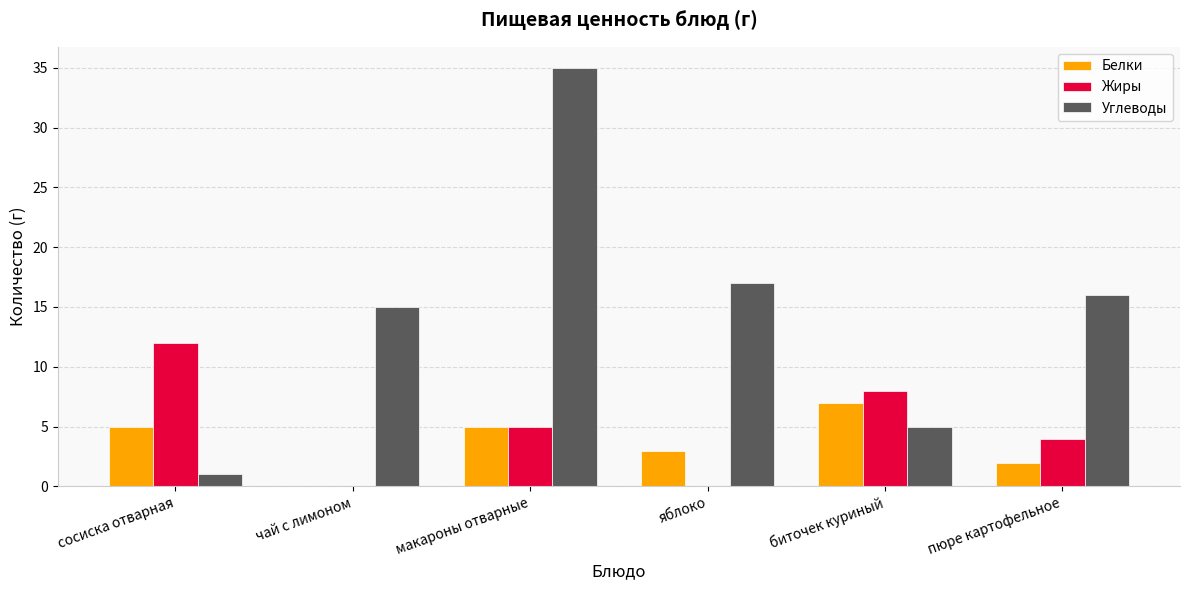

Which category has the highest value across all series?

макароны отварные